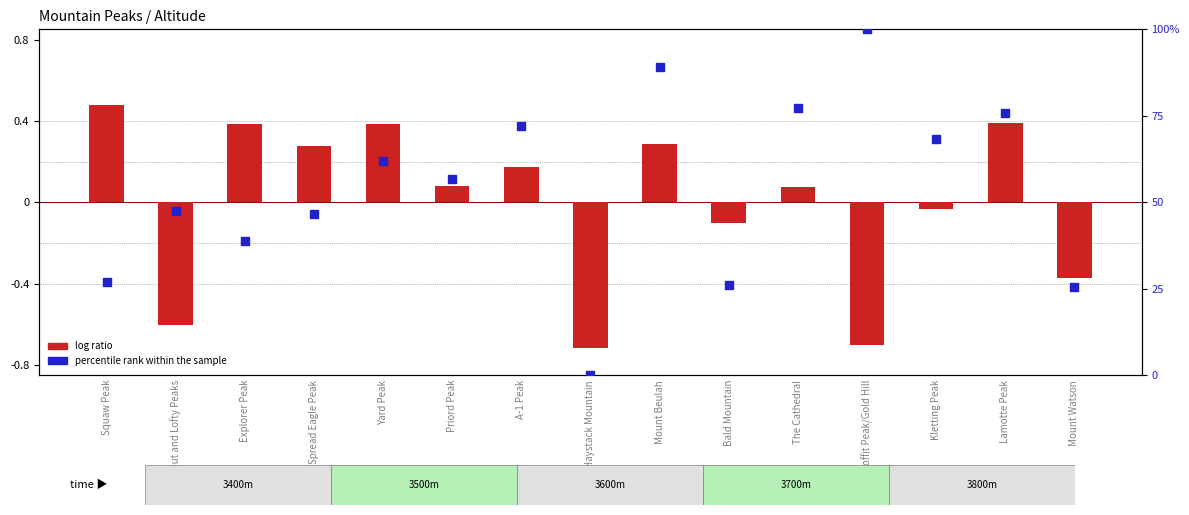

Which series contains the lowest Y value?

log ratio